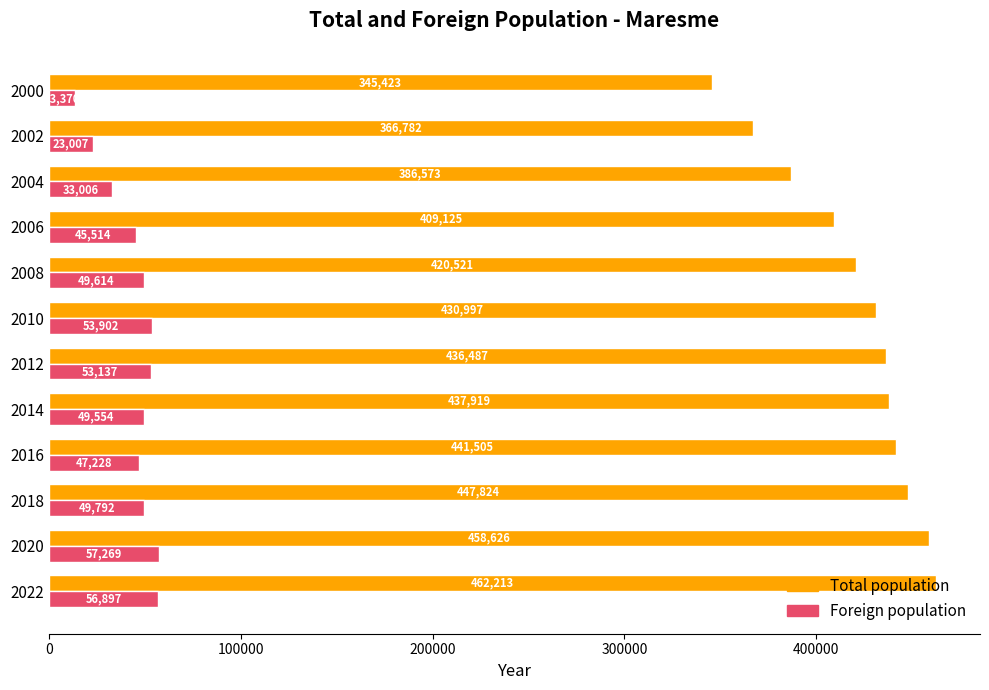

Rank the series by their maximum value, from highest to lowest.

Total population, Foreign population